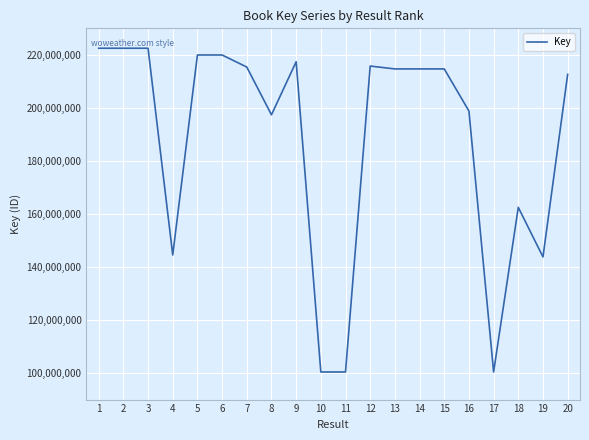

Where does the data first go above 214691917?

1